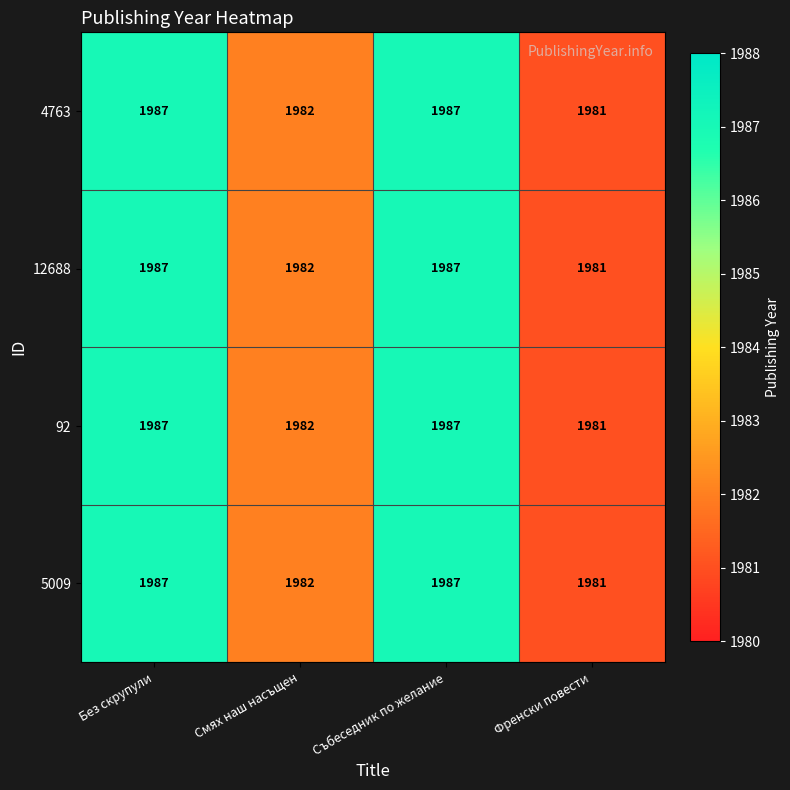

Reading left to right, what are all the values shown in this chart?

4763: Без скрупули=1987	Смях наш насъщен=1982	Събеседник по желание=1987	Френски повести=1981
12688: Без скрупули=1987	Смях наш насъщен=1982	Събеседник по желание=1987	Френски повести=1981
92: Без скрупули=1987	Смях наш насъщен=1982	Събеседник по желание=1987	Френски повести=1981
5009: Без скрупули=1987	Смях наш насъщен=1982	Събеседник по желание=1987	Френски повести=1981